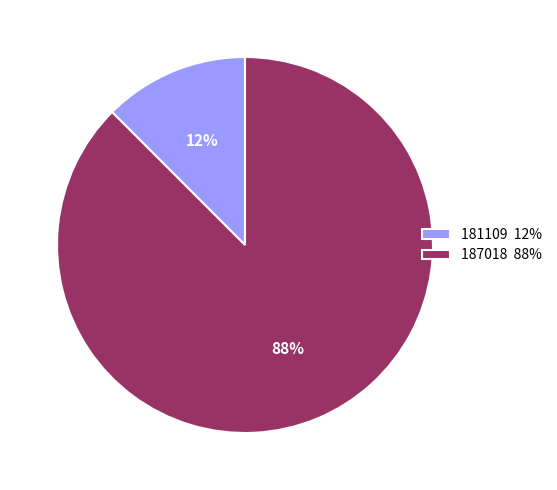

Does 181109 account for over 50% of the chart?

No